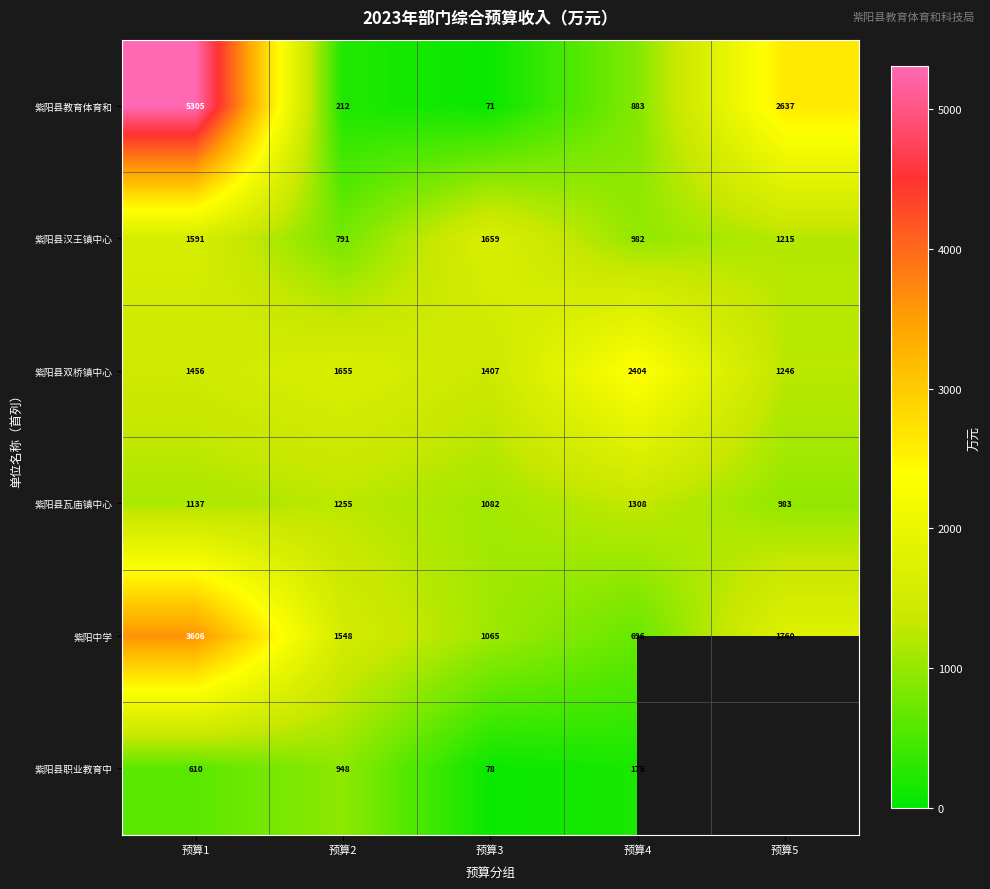

At 预算3, list the series in order from smallest to largest.

紫阳县教育体育和, 紫阳县职业教育中, 紫阳中学, 紫阳县瓦庙镇中心, 紫阳县双桥镇中心, 紫阳县汉王镇中心